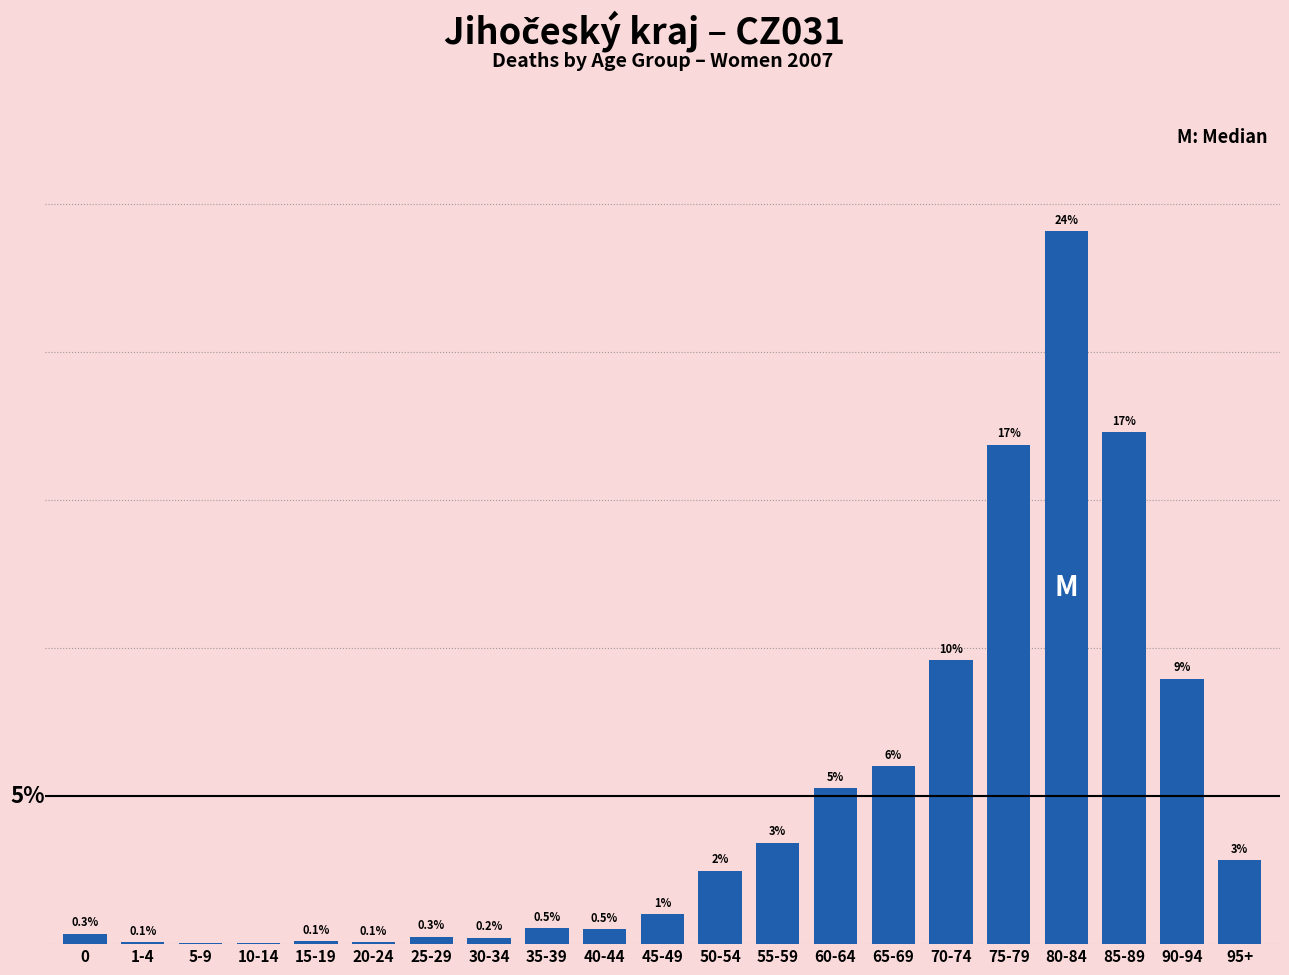

At which label is the value closest to 12?

70-74